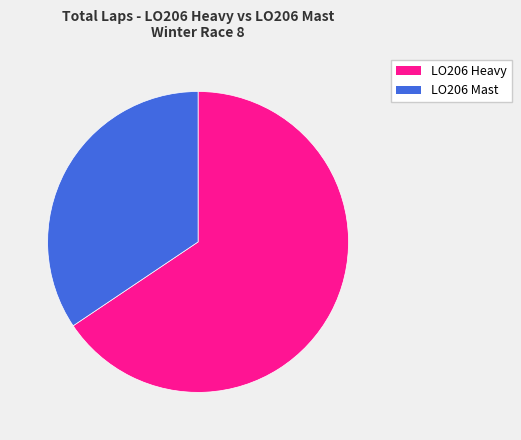

To the nearest percent, what percentage of the pie is LO206 Mast?

34%